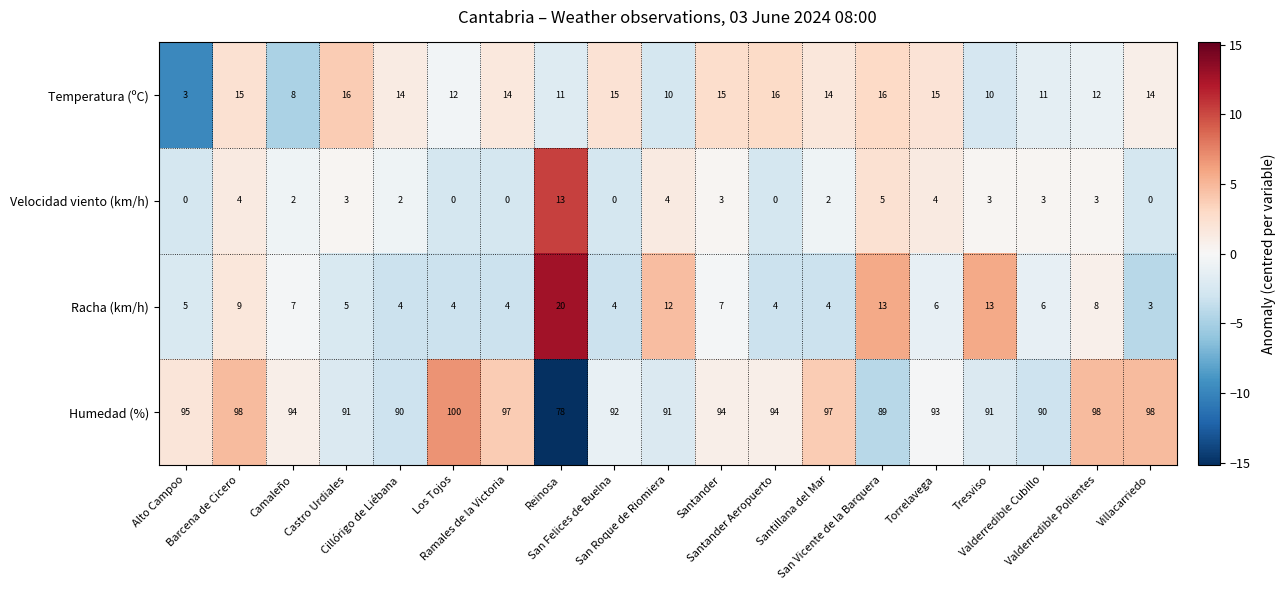

What is the lowest value of the Humedad (%) series?

78